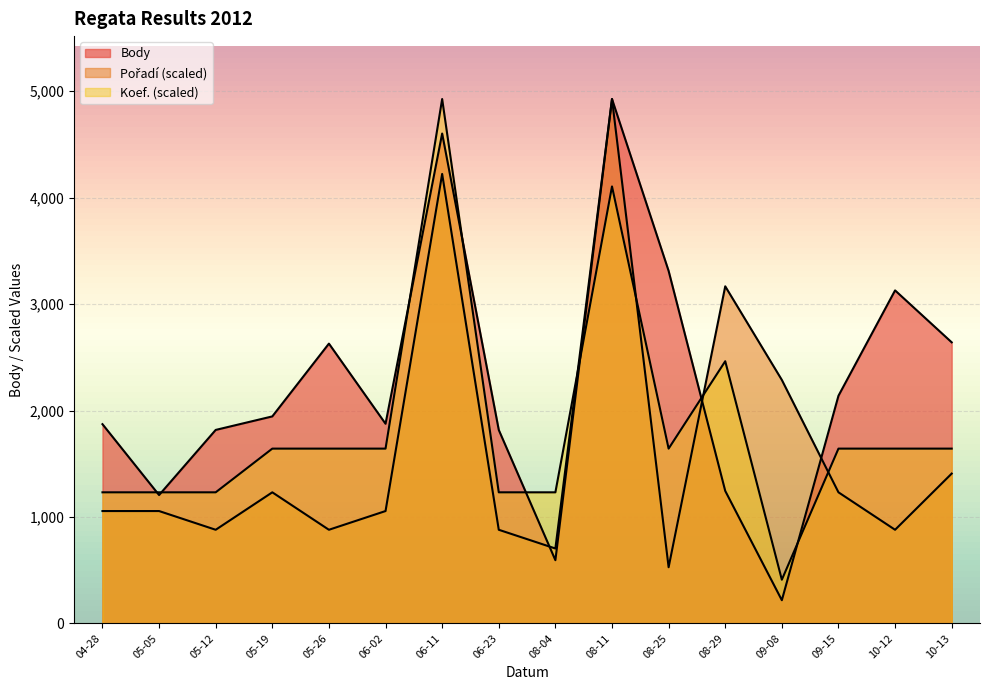

Where is the first local maximum for Pořadí?

05-19